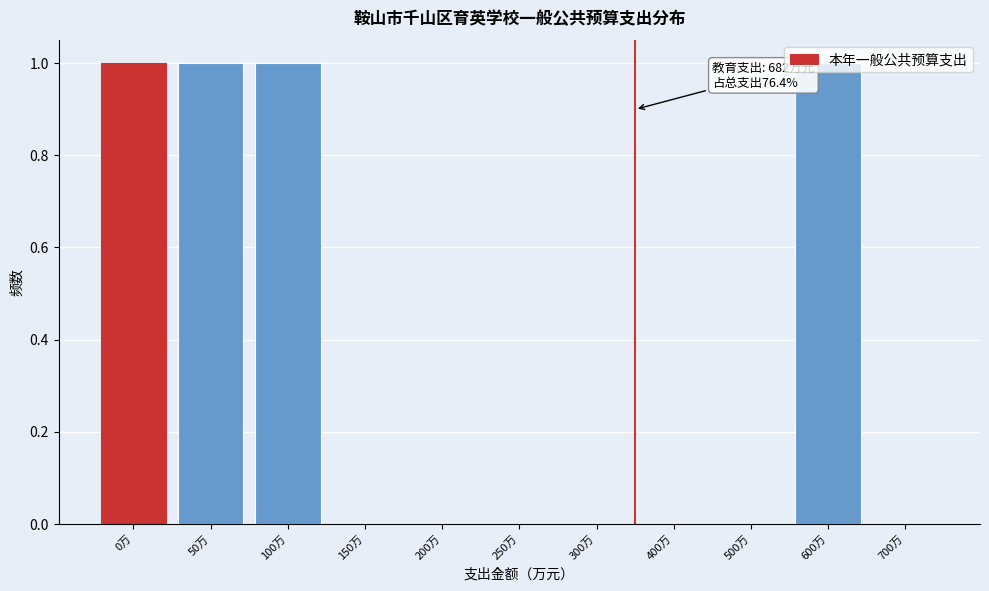

What is the change in value from 150万 to 600万?

+1